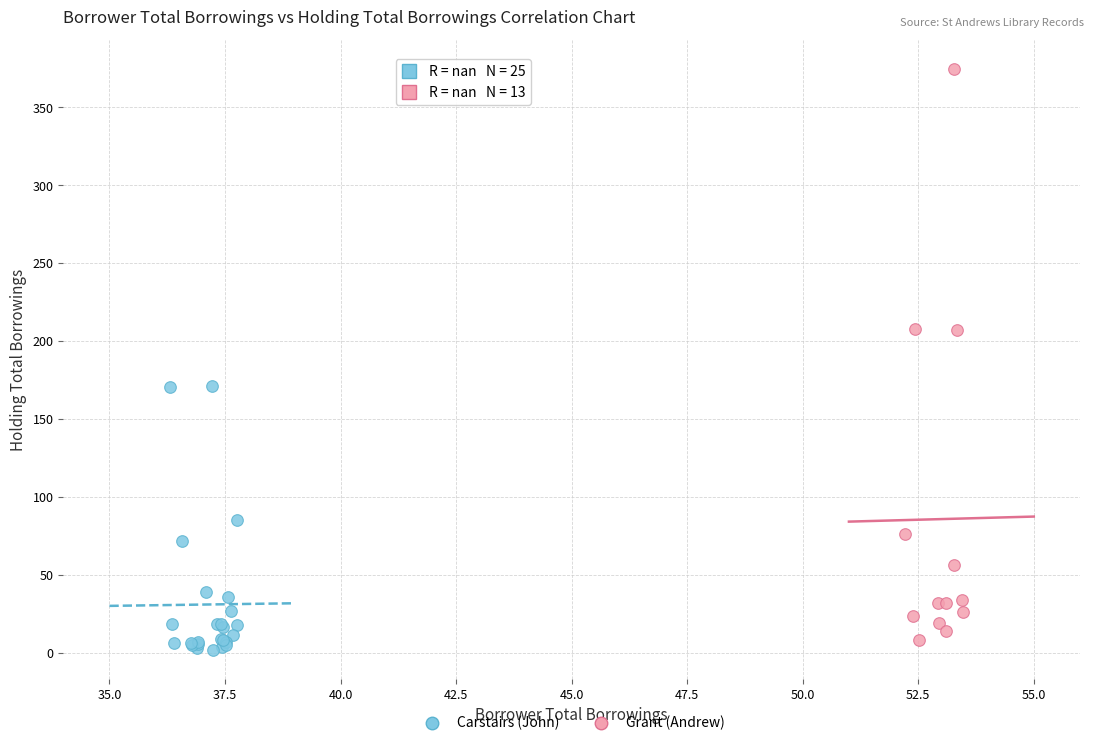

What are all the series names shown in the legend?

Carstairs (John), Grant (Andrew)